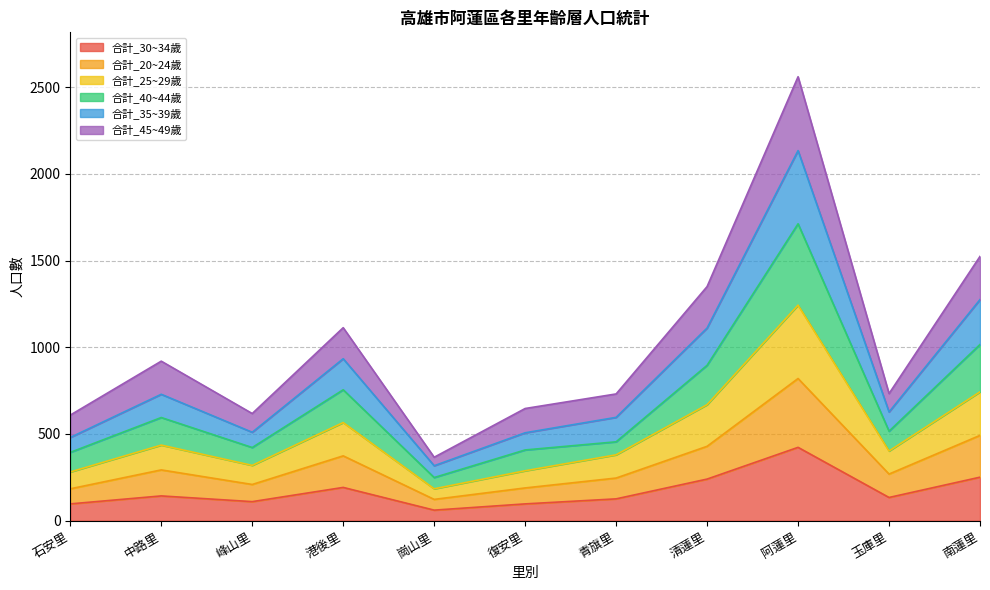

Does the chart display data point markers on the line(s)?

No